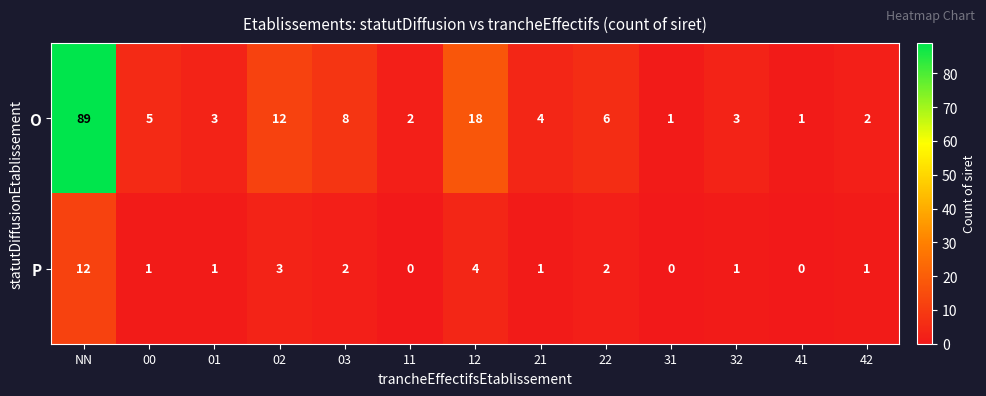

What is the average value of the O series?

12